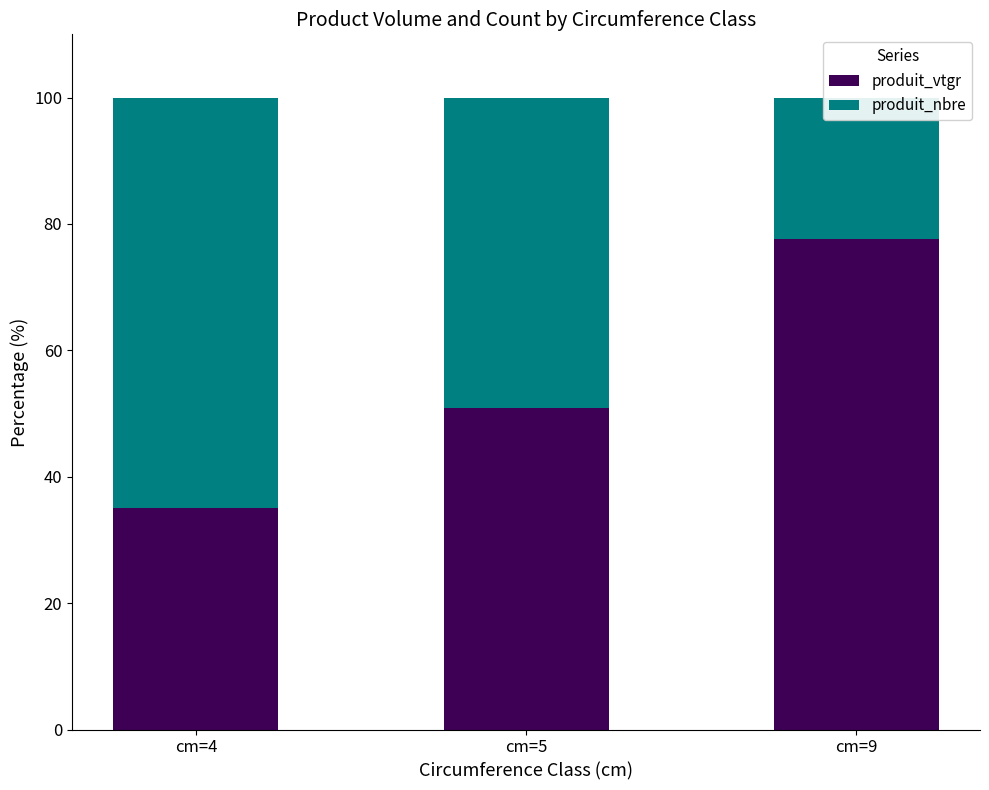

What is the value of the produit_vtgr bar at the 1st from the left?

35.0